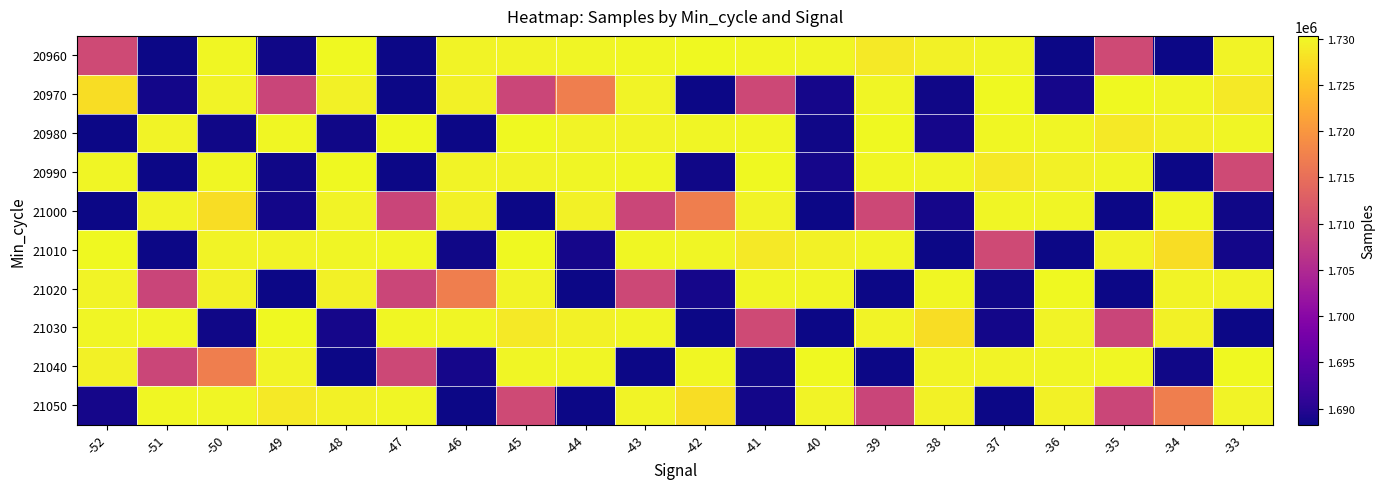

List the series in order of their peak value, lowest first.

21050, 21000, 21030, 20970, 20960, 20980, 20990, 21010, 21020, 21040